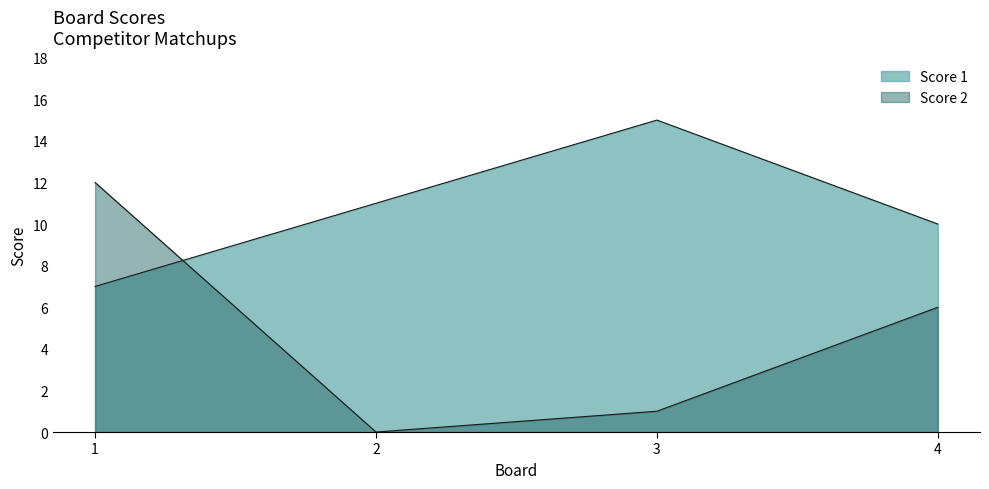

Count the Score 1 values in the range 10 to 15.

3